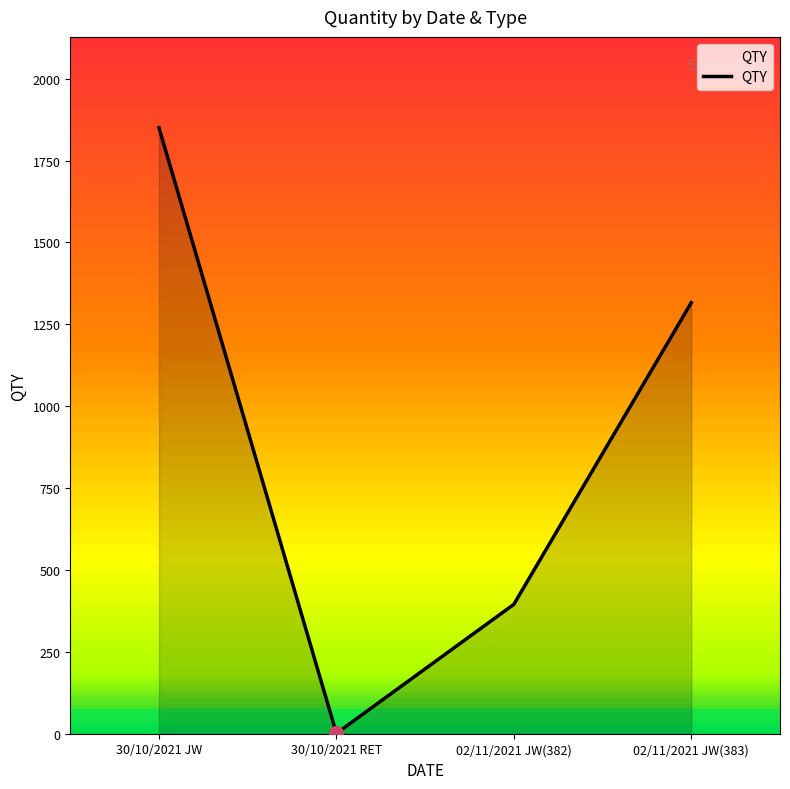

List the labels in order of value, smallest first.

30/10/2021 RET, 02/11/2021 JW(382), 02/11/2021 JW(383), 30/10/2021 JW